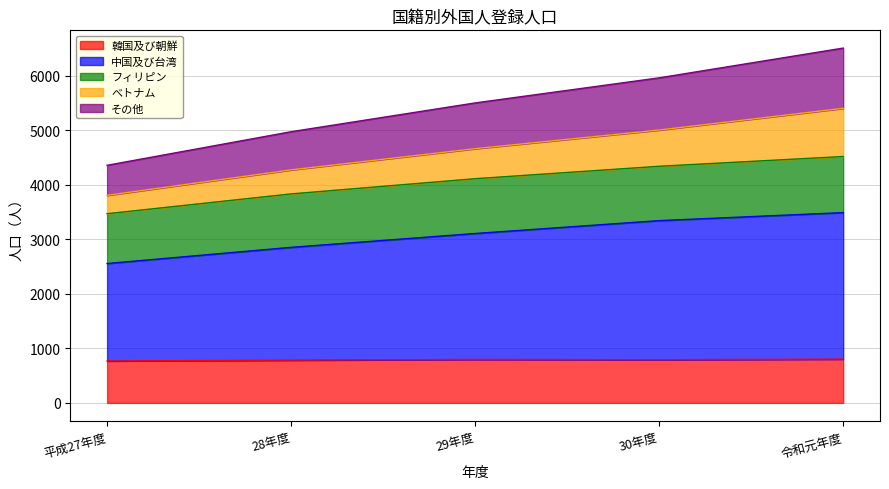

What is the minimum value for 韓国及び朝鮮?

769